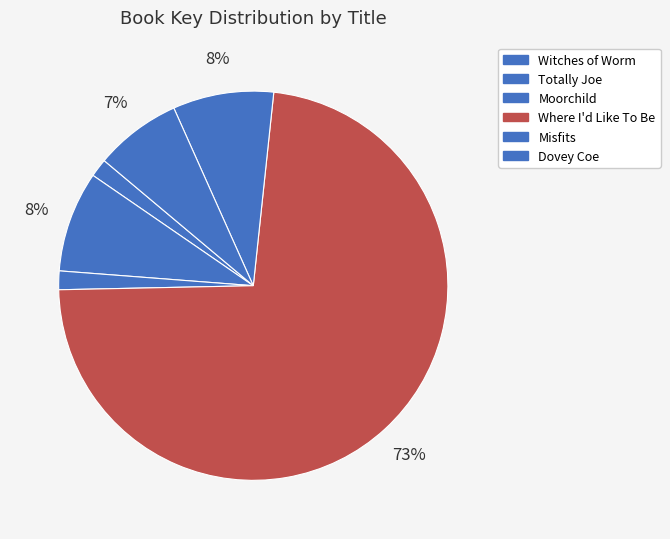

Is it true that Totally Joe is 14% of the pie?

False